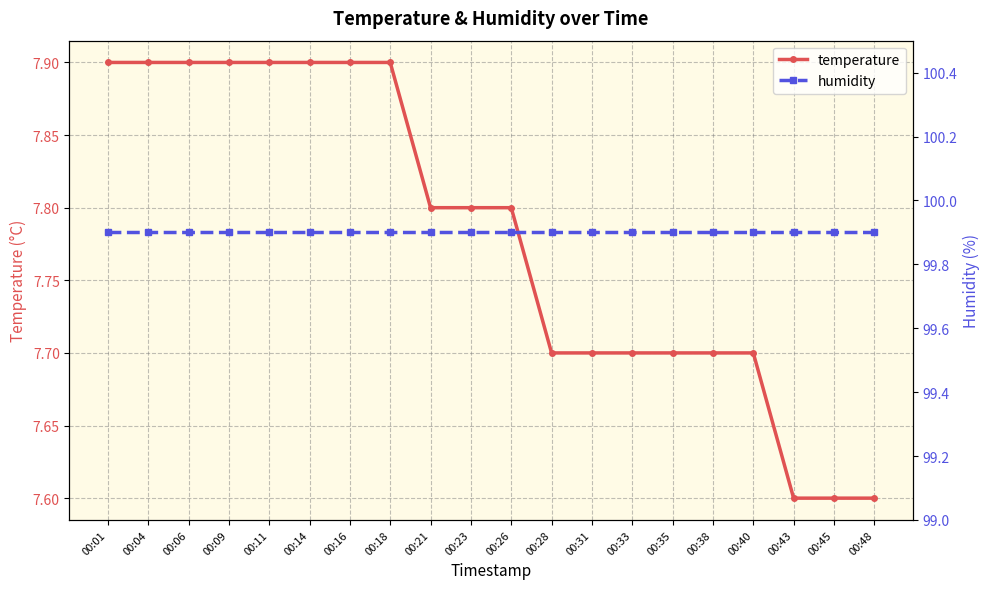

What is the difference between the highest and lowest values at 00:35?

92.2